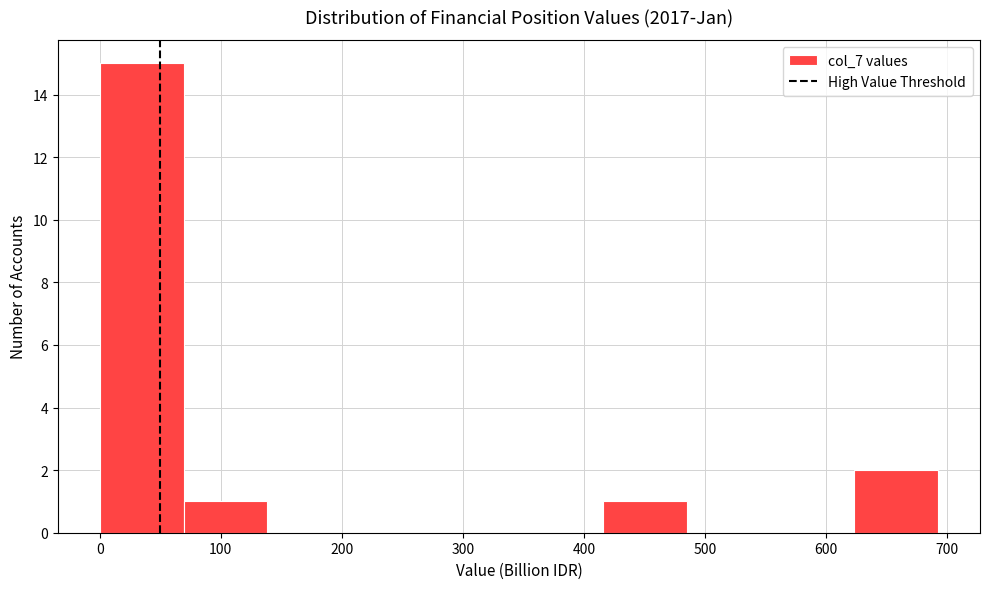

Over which range of the x-axis is the bar tallest?

0 to 70